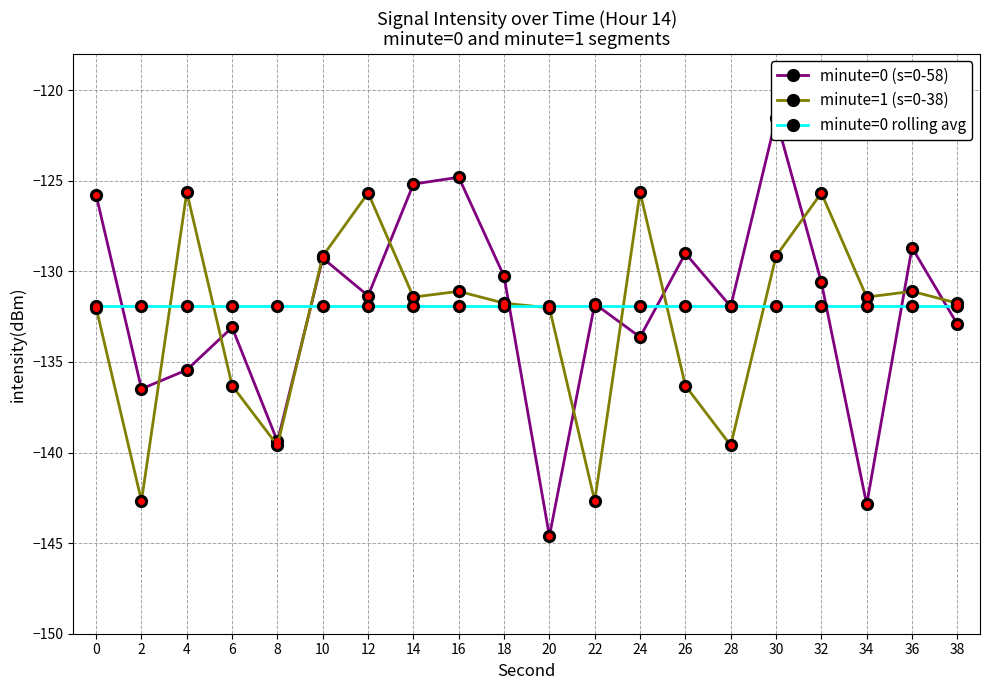

Rank the categories by minute=1 (s=0-38) value from lowest to highest.

2, 22, 8, 28, 6, 26, 0, 20, 18, 38, 14, 34, 16, 36, 10, 30, 12, 32, 4, 24